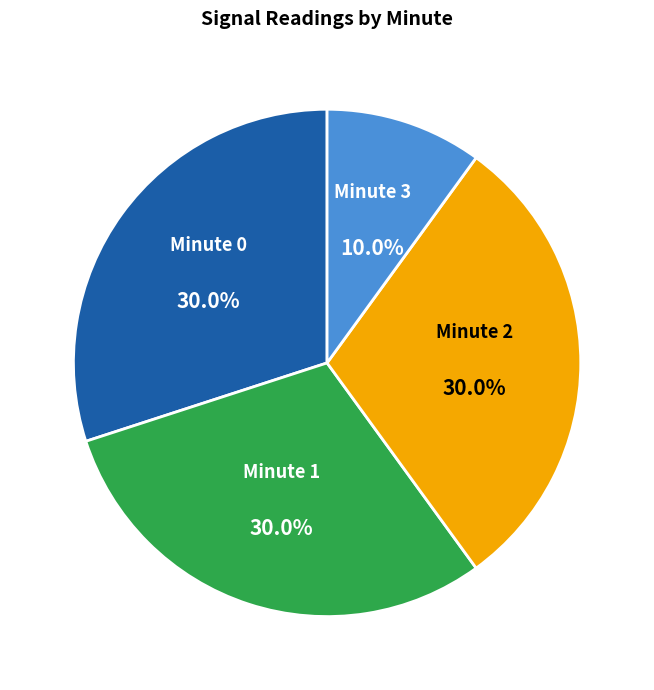

Does any single category account for the majority?

No